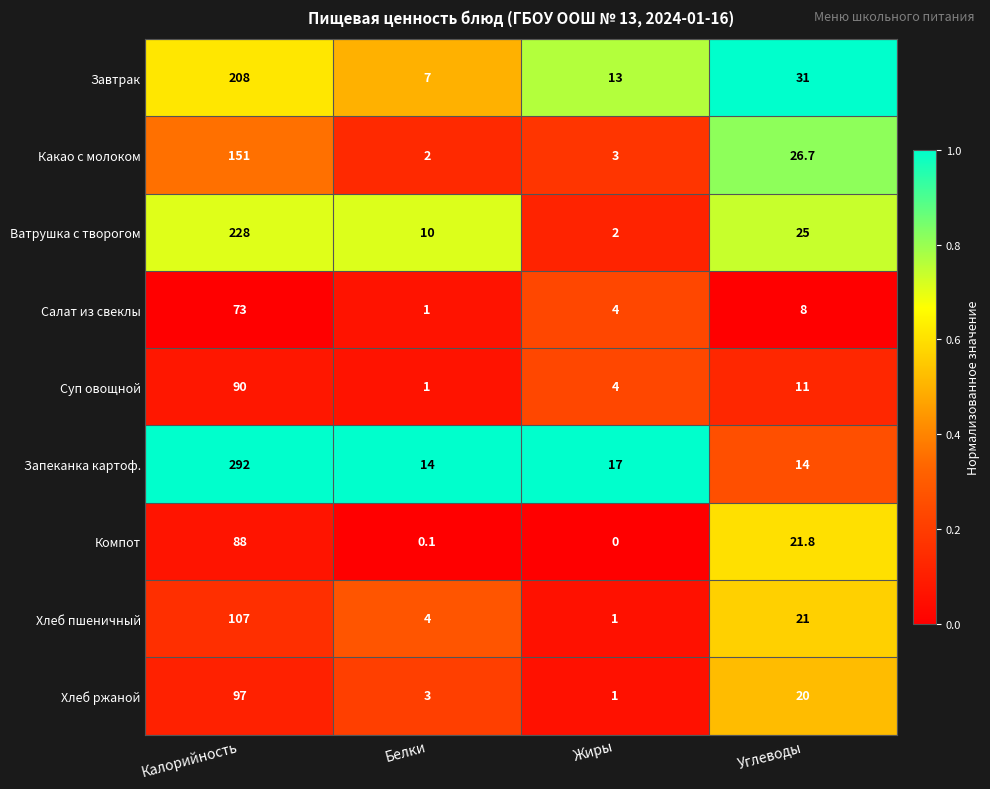

What is the sum of the Какао с молоком values at Калорийность and Жиры?

154.0